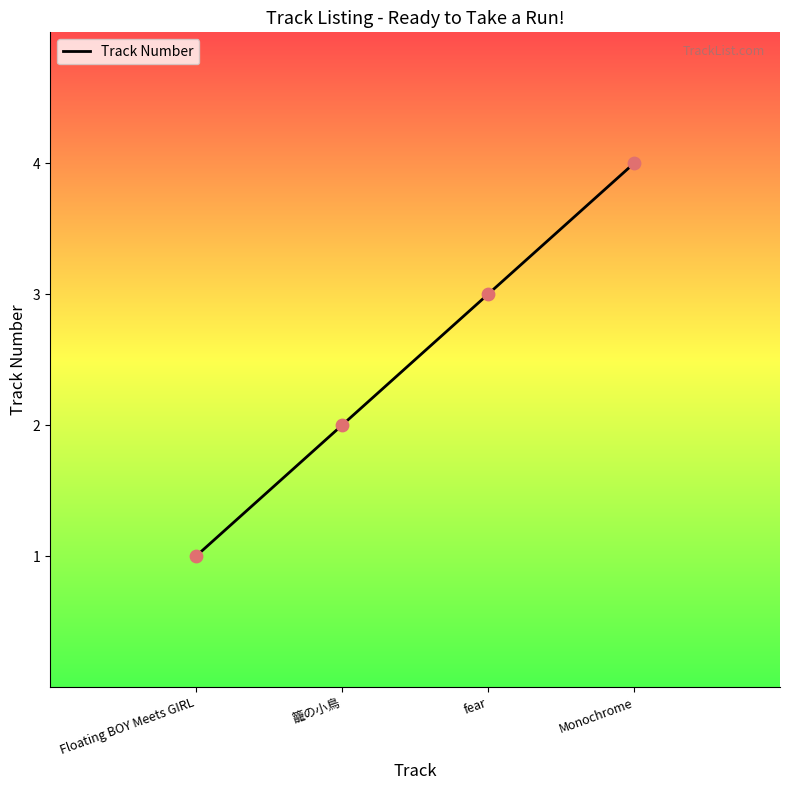

Between Monochrome and Floating BOY Meets GIRL, which is larger?

Monochrome